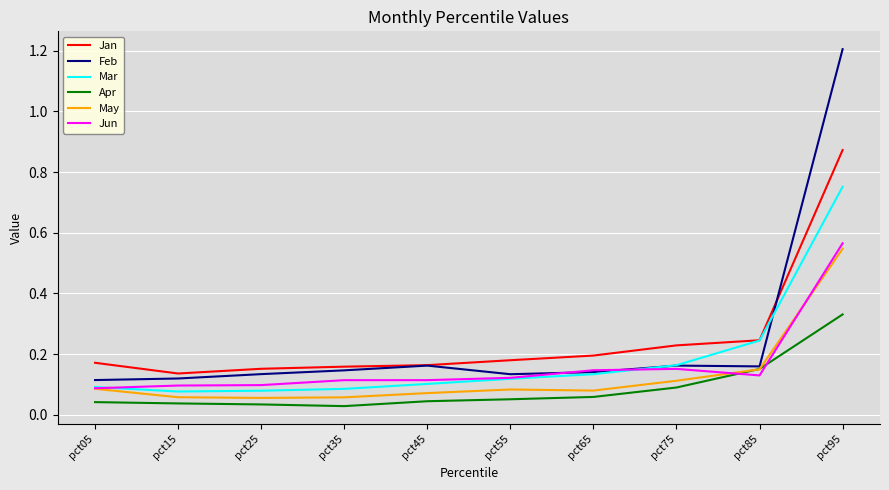

At which category is the sum across all series the highest?

pct95